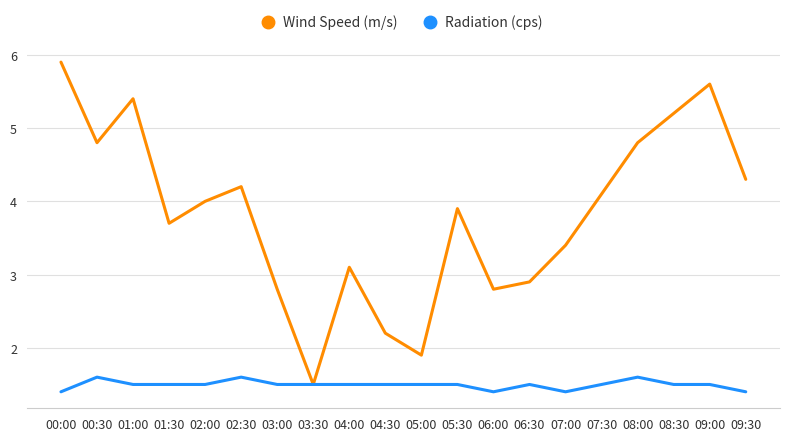

What are all the series names shown in the legend?

Wind Speed (m/s), Radiation (cps)